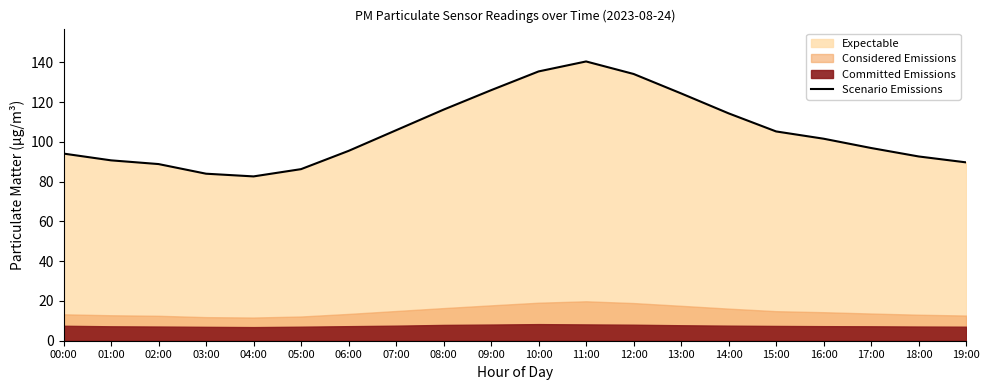

Rank the categories by value from highest to lowest.

11:00, 10:00, 12:00, 09:00, 13:00, 08:00, 14:00, 07:00, 15:00, 16:00, 17:00, 06:00, 00:00, 18:00, 01:00, 19:00, 02:00, 05:00, 03:00, 04:00